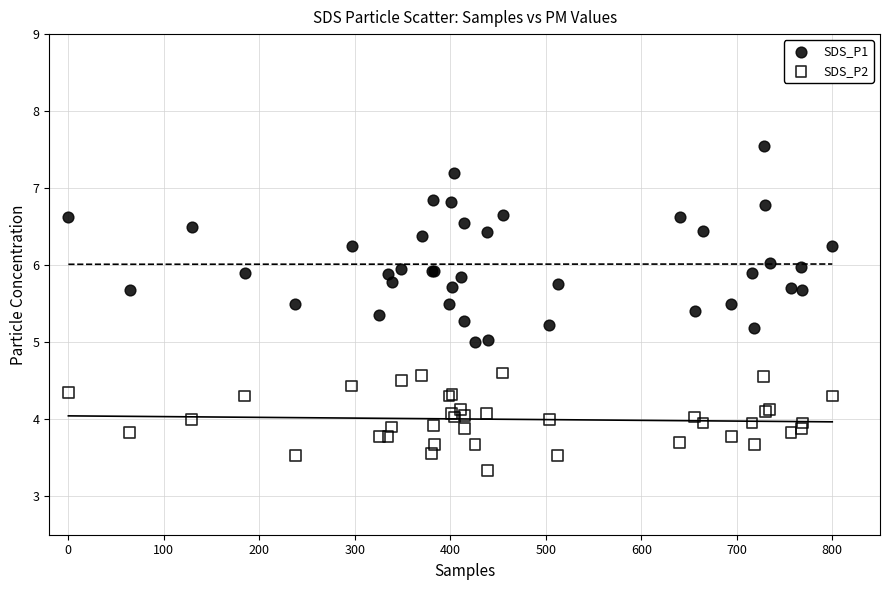

Which series reaches the minimum Y coordinate?

SDS_P2